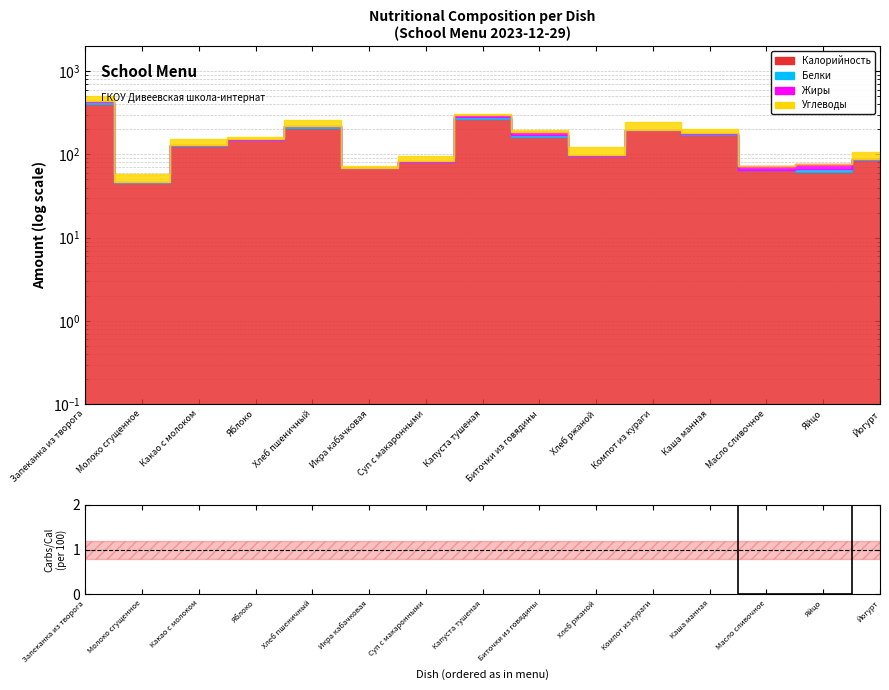

Reading right to left, what are all the values shown in this chart?

Йогурт=23.3	Яйцо=0.0	Масло сливочное=0.0	Каша манная=14.1	Компот из кураги=24.0	Хлеб ржаной=25.0	Биточки из говядины=6.2	Капуста тушеная=4.1	Суп с макаронными=15.0	Икра кабачковая=4.3	Хлеб пшеничный=20.5	Яблоко=5.4	Какао с молоком=20.8	Молоко сгущенное=24.4	Запеканка из творога=18.0